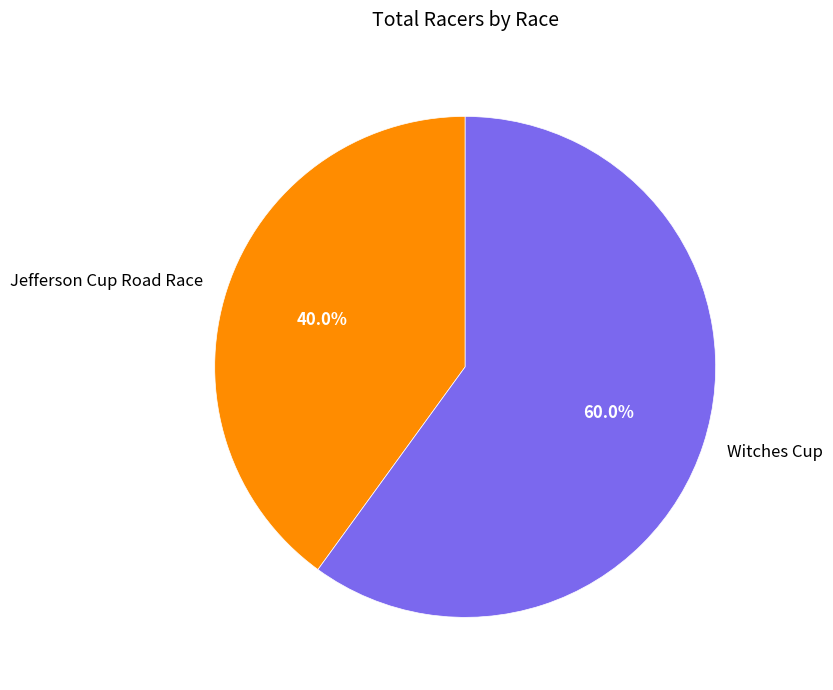

How much of the chart is everything except Jefferson Cup Road Race?

60.0%